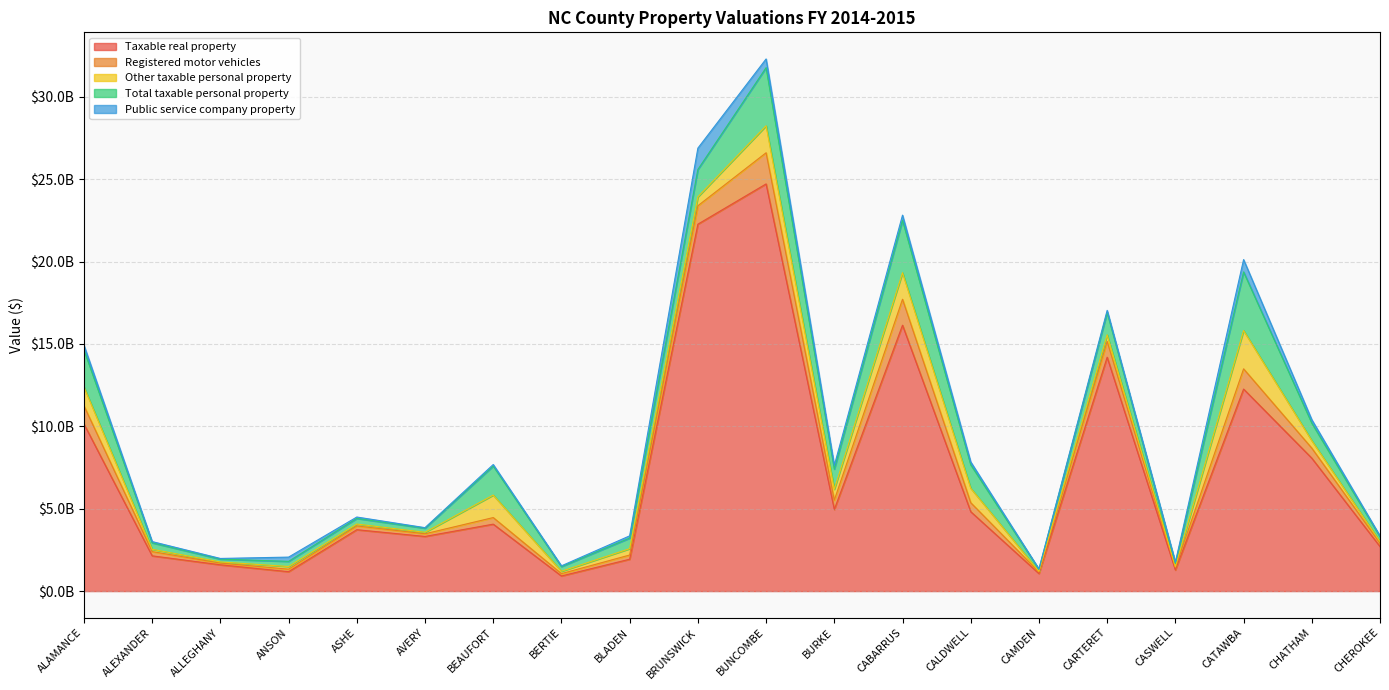

What is the label of the 9th point from the right?

BURKE